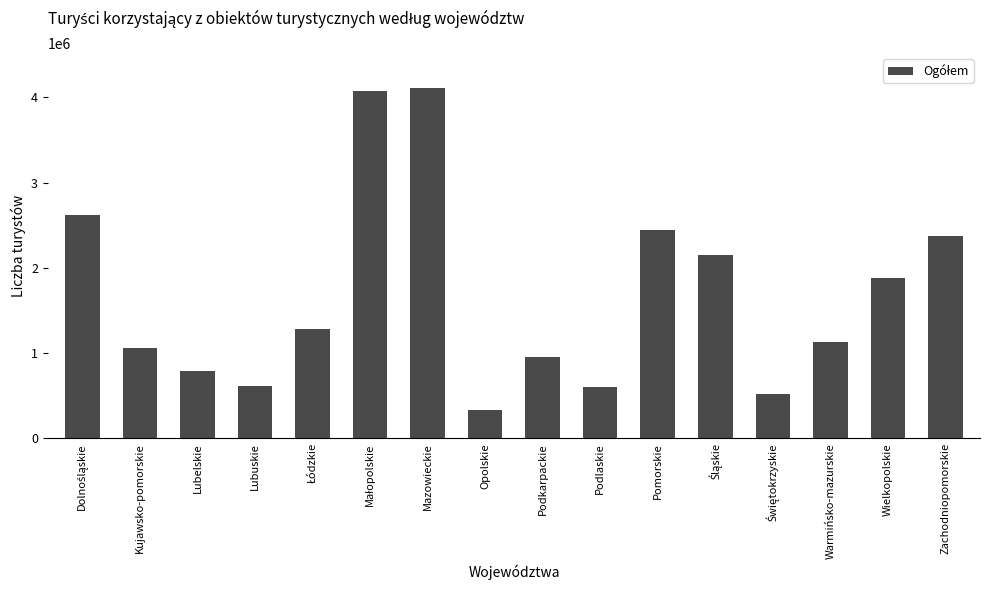

The value at Warmińsko-mazurskie is 1135040. True or false?

True